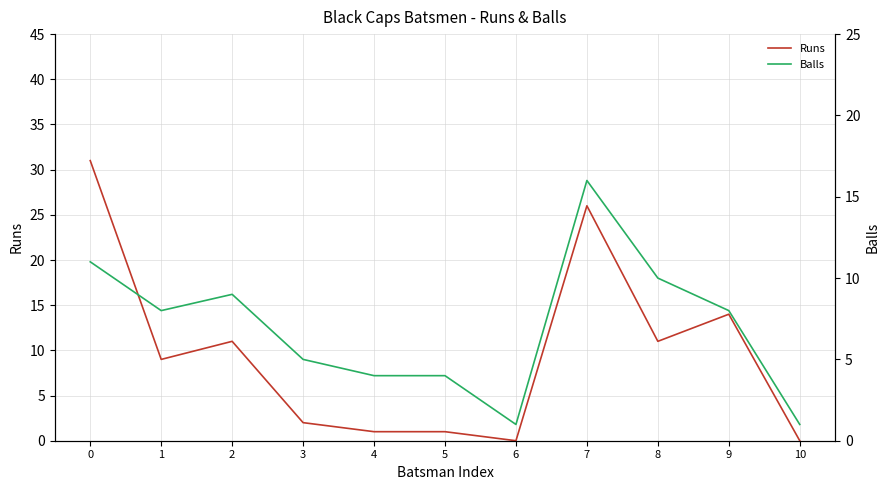

True or false: Balls has a value of 8 at 9.

True